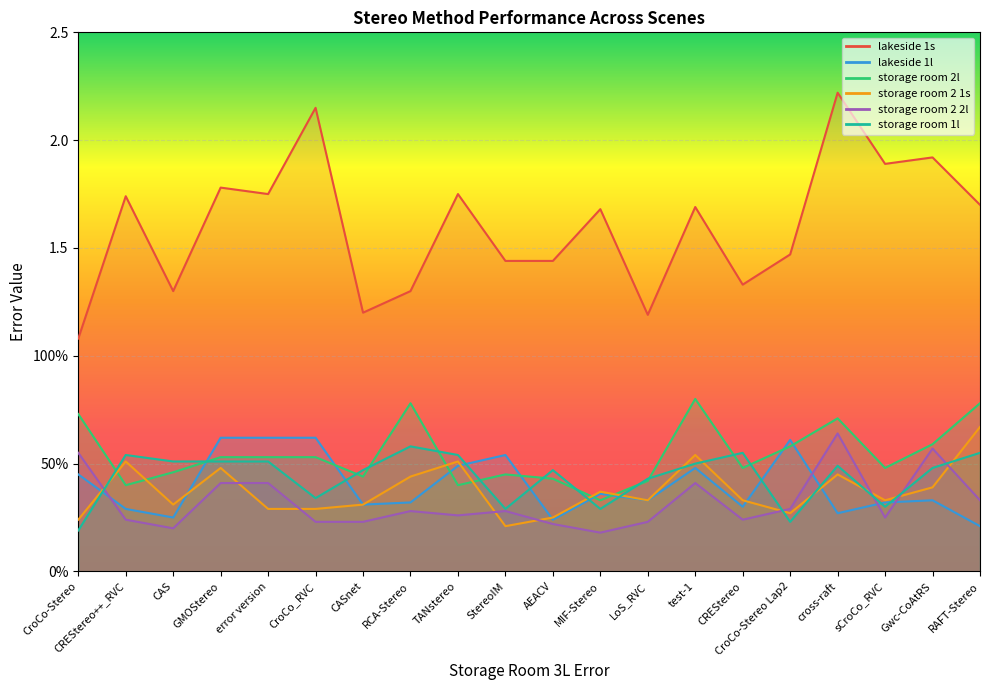

At RAFT-Stereo, list the series in order from largest to smallest.

lakeside 1s, storage room 2l, storage room 2 1s, storage room 1l, storage room 2 2l, lakeside 1l